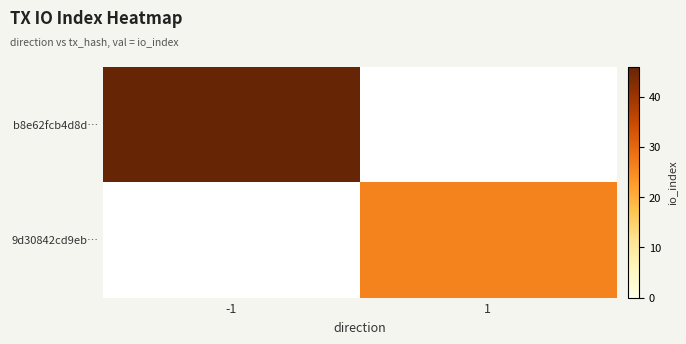

What is the minimum value for b8e62fcb4d8d…?

46.0